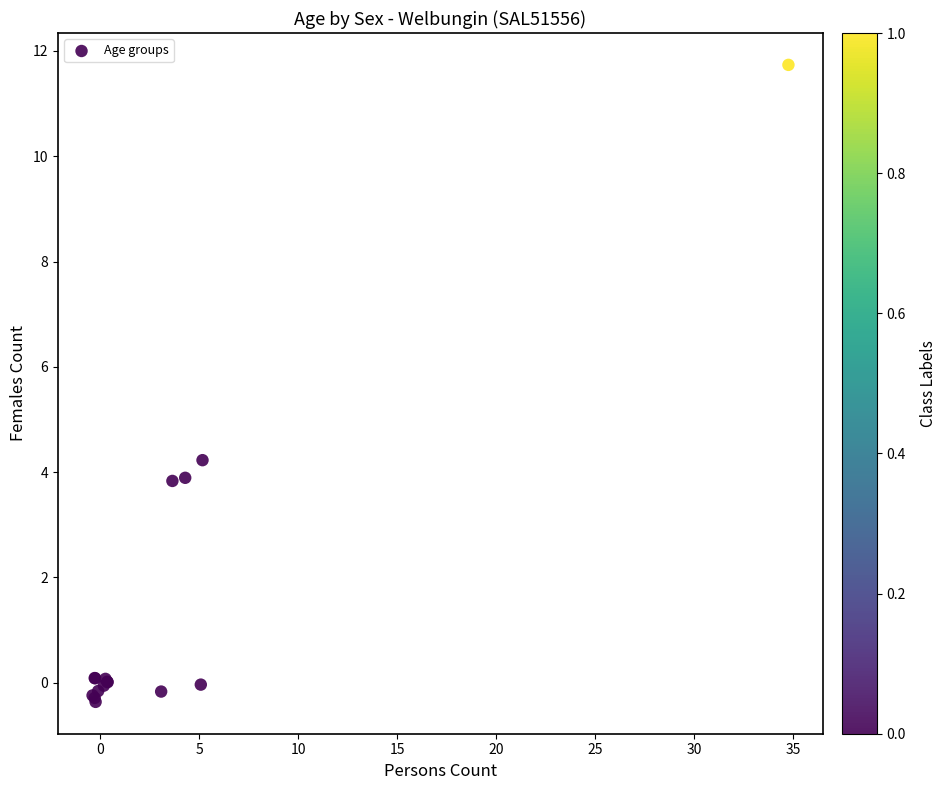

What Y value in the scatter plot is closest to 5?

4.2